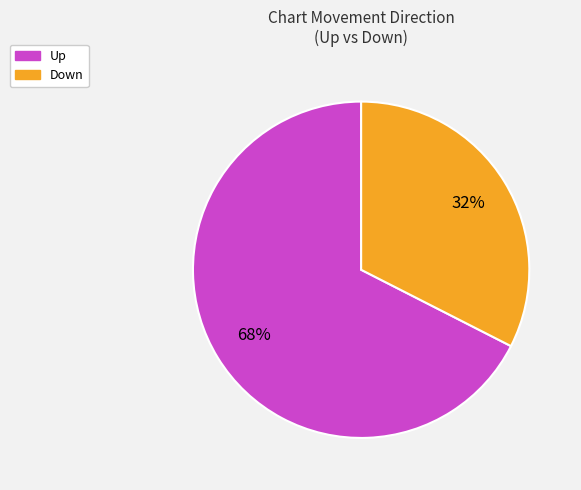

Is it true that Up is 68% of the pie?

True